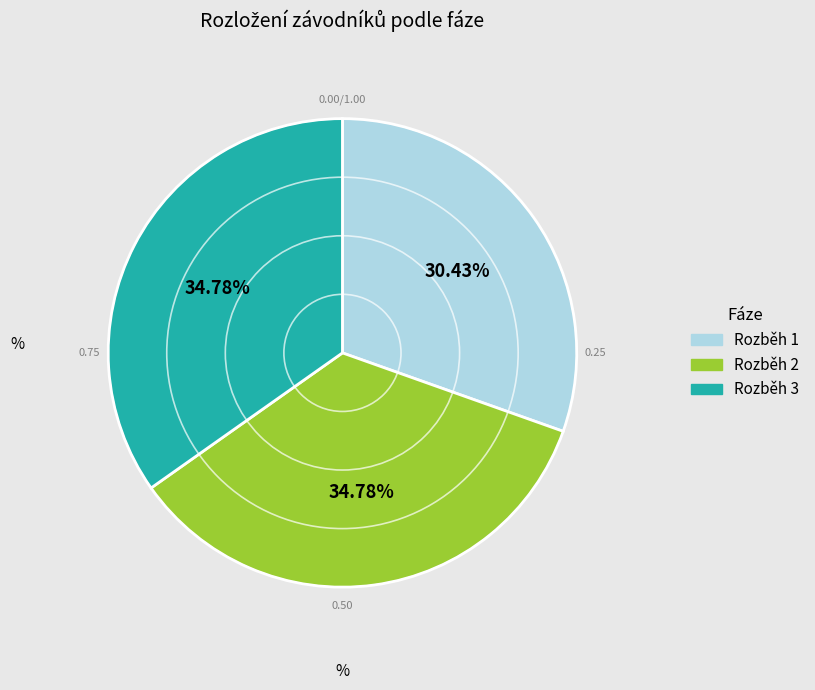

Which has a higher value, Rozběh 2 or Rozběh 1?

Rozběh 2